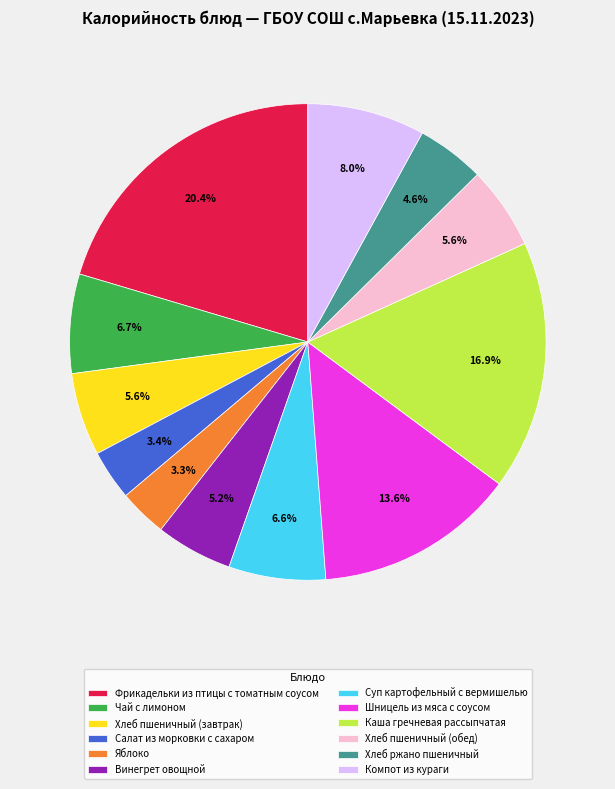

What is the largest slice in the pie chart?

Фрикадельки из птицы с томатным соусом